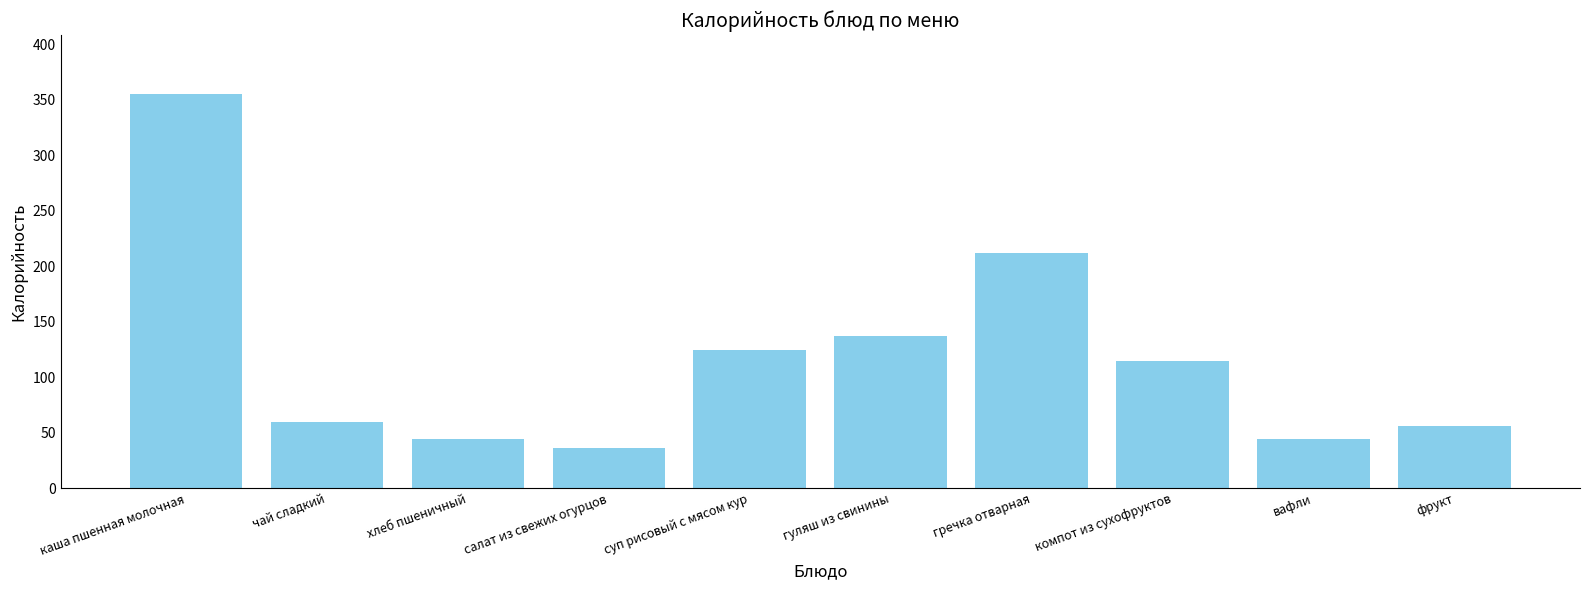

What is the difference between the maximum and second lowest values?

310.5